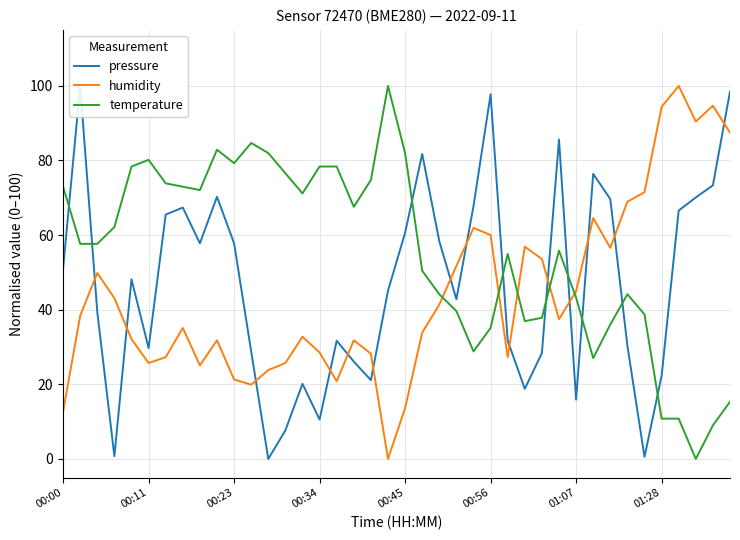

What are all the series names shown in the legend?

pressure, humidity, temperature